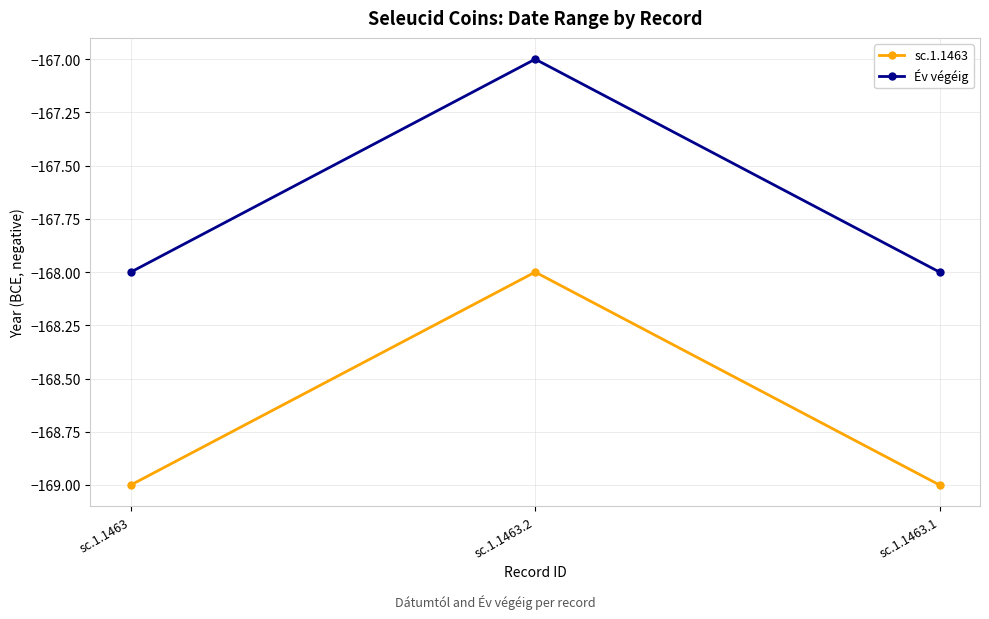

Rank the series at sc.1.1463.2 from highest to lowest value.

Év végéig, sc.1.1463